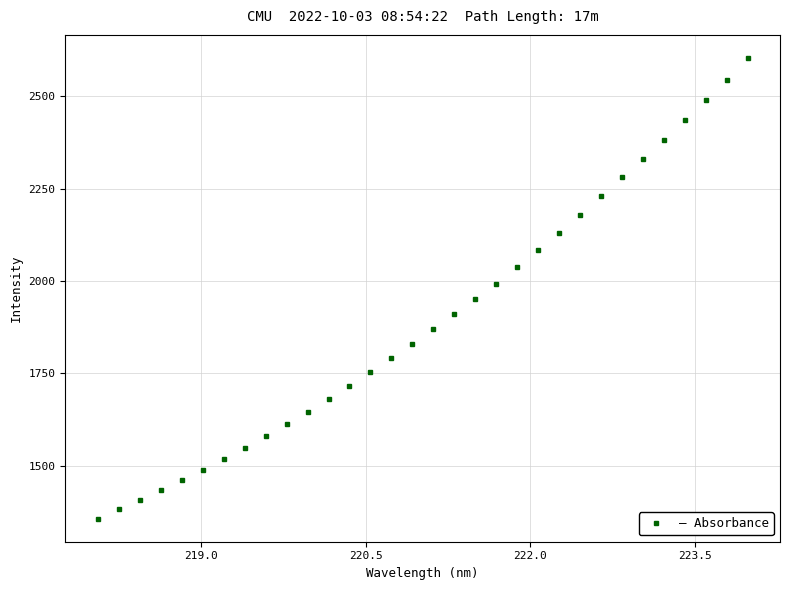

What is the maximum value shown in the chart?

2604.2